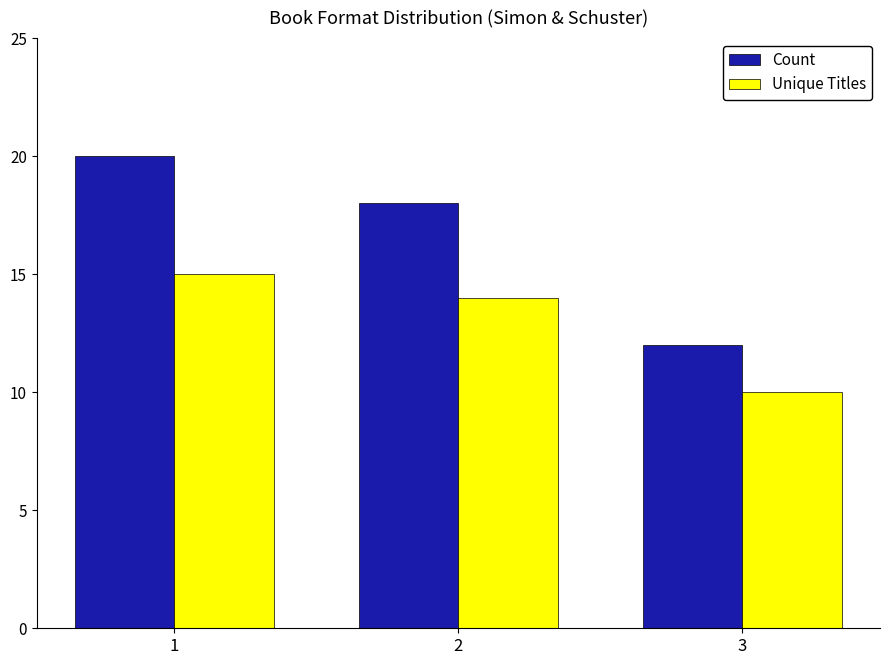

What is the difference between the highest and lowest values at 2?

4